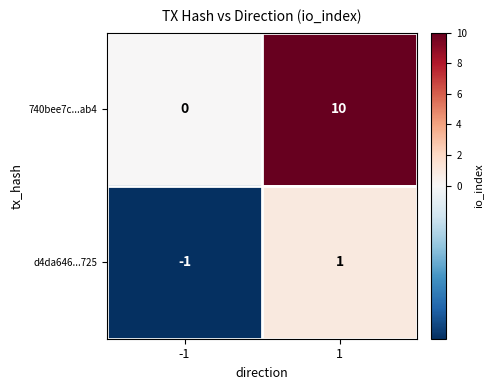

List the series in order of their overall mean, lowest first.

d4da646...725, 740bee7c...ab4